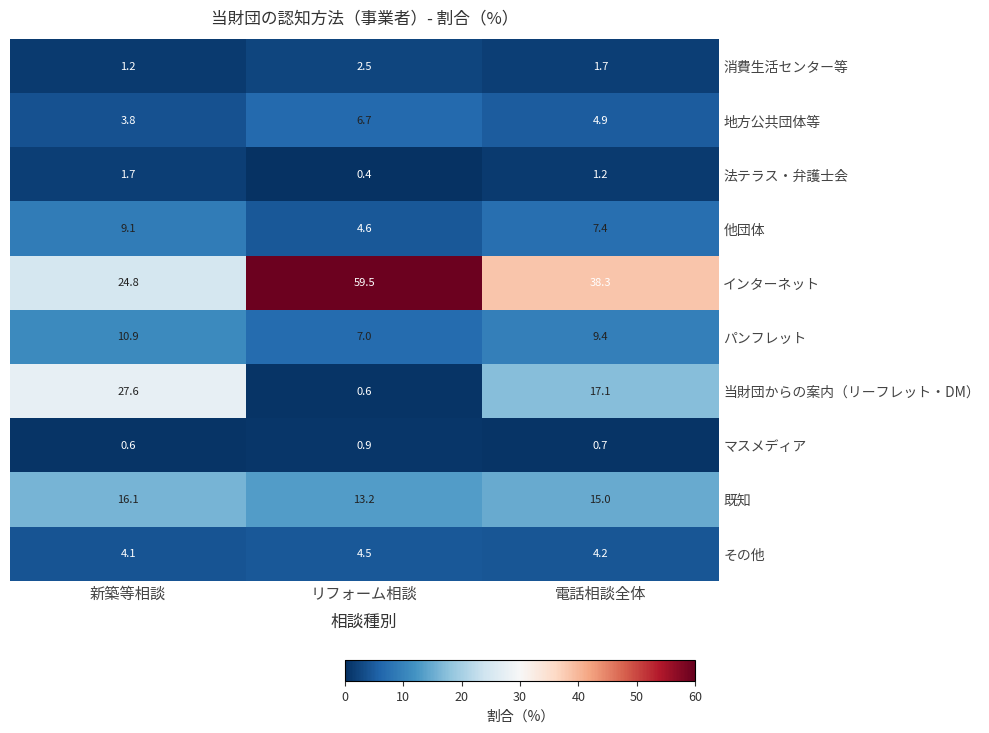

What is the sum of all 消費生活センター等 values?

5.4